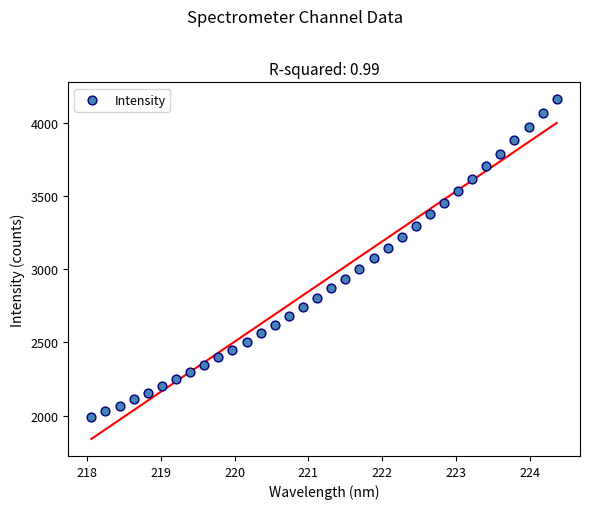

What is the range of X values (max minus min)?

6.3